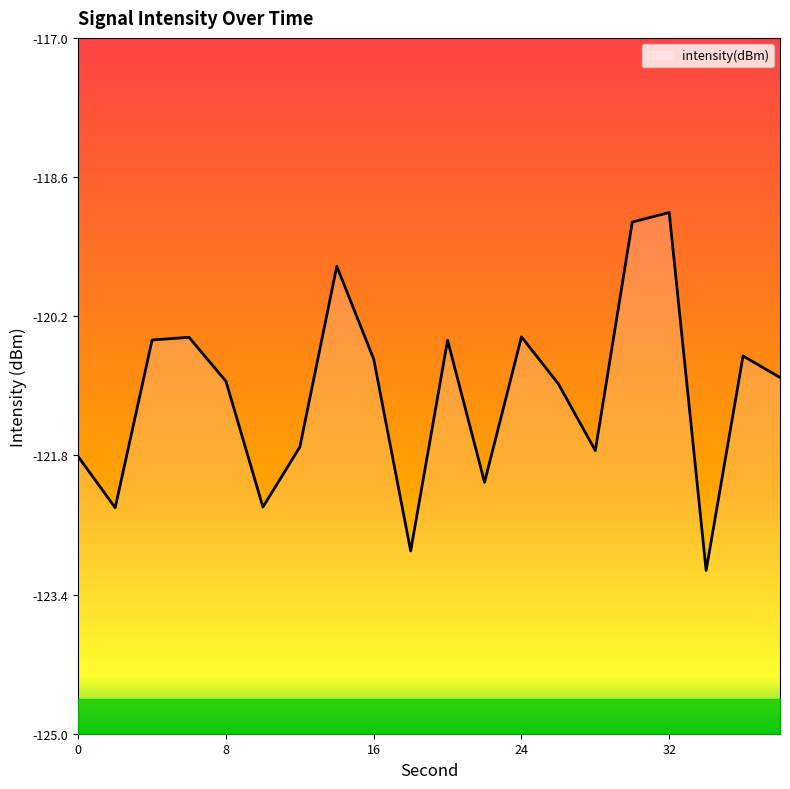

What is the minimum value shown in the chart?

-123.1